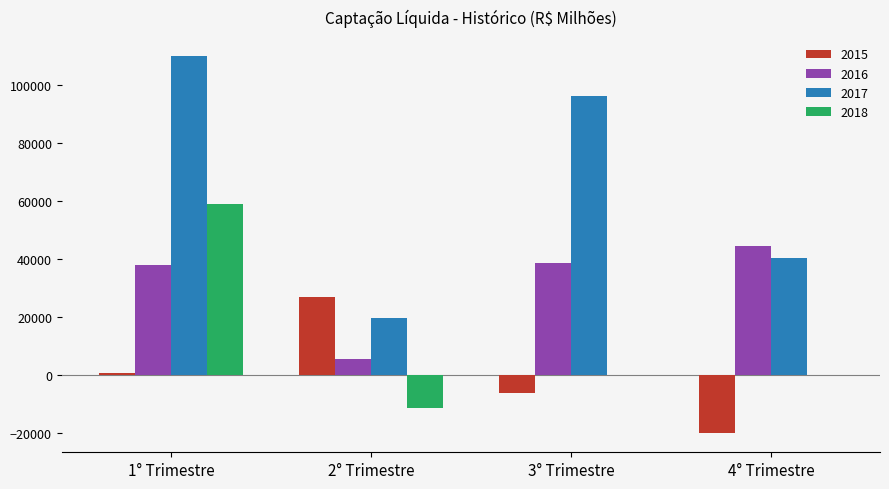

What is the sum of the 2016 values at 2° Trimestre and 3° Trimestre?

43979.5